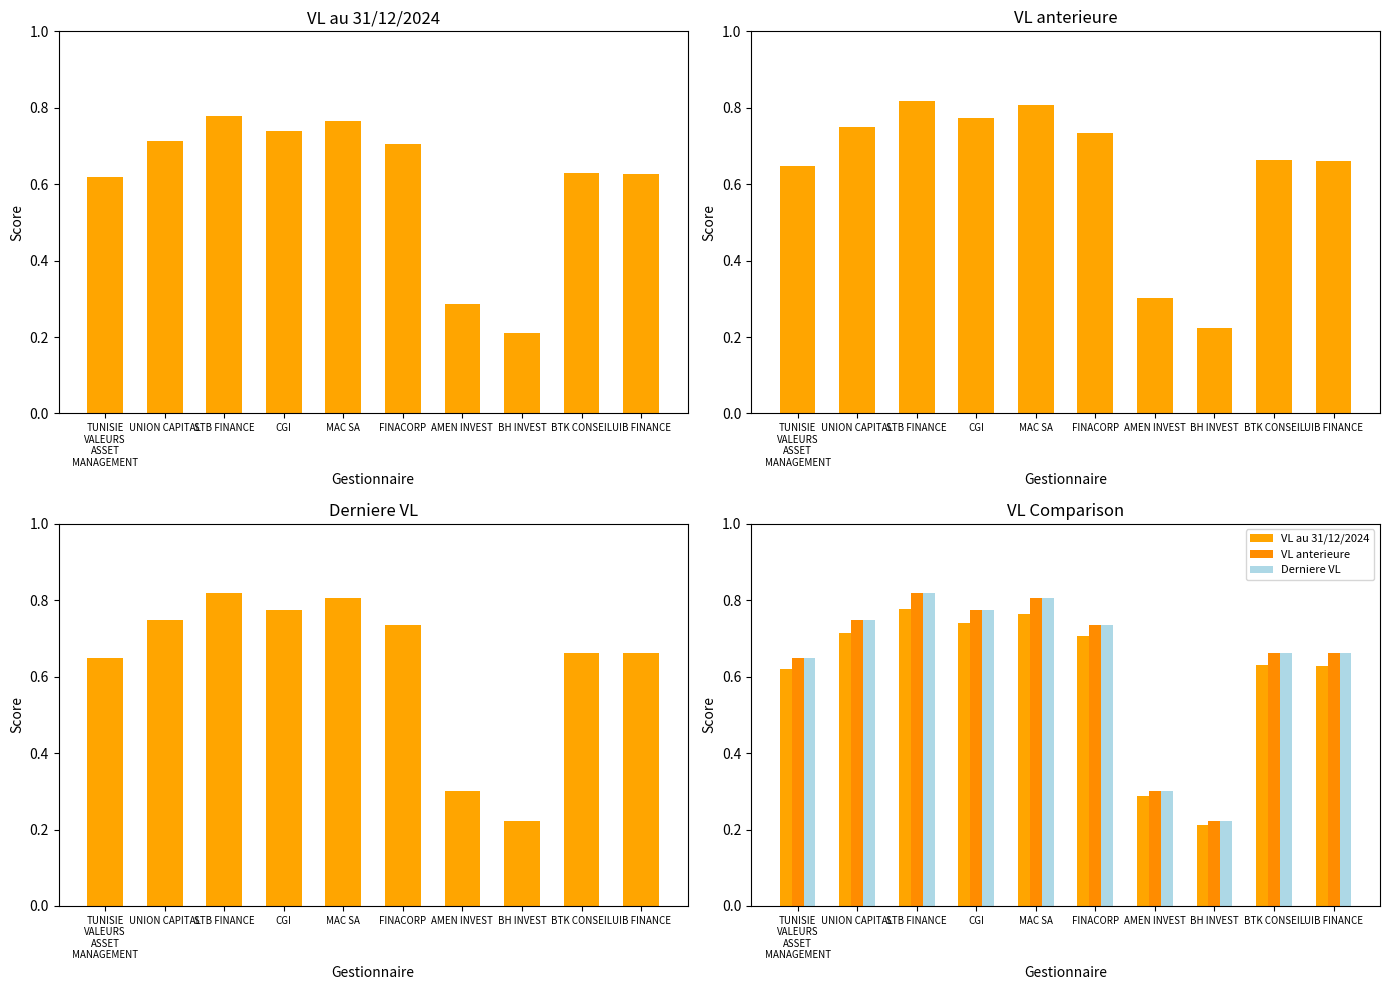

Rank the categories by VL au 31/12/2024 value from highest to lowest.

STB FINANCE, MAC SA, CGI, UNION CAPITAL, FINACORP, BTK CONSEIL, UIB FINANCE, TUNISIE
VALEURS
ASSET
MANAGEMENT, AMEN INVEST, BH INVEST